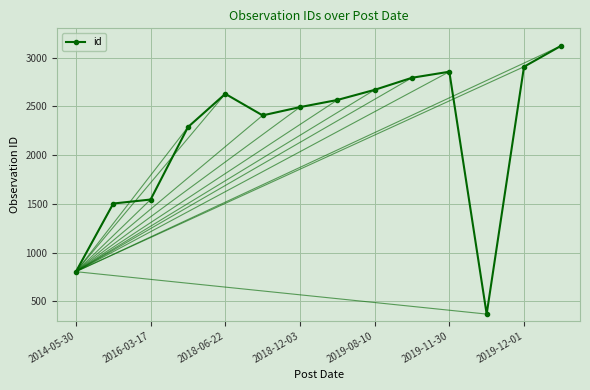

What is the difference between the maximum and minimum values?

2753